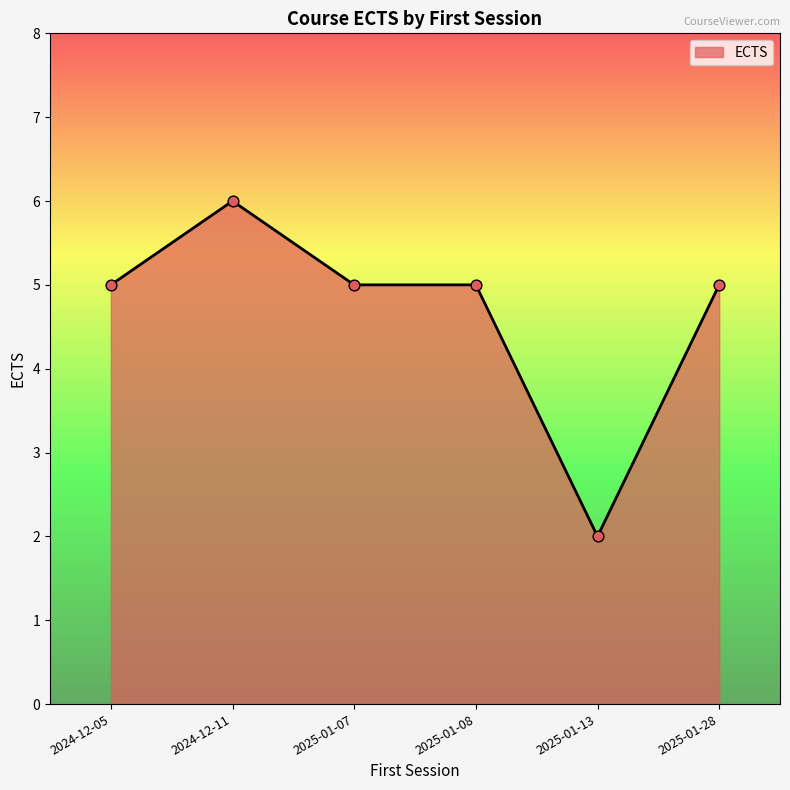

Between 2024-12-11 and 2025-01-28, which is larger?

2024-12-11